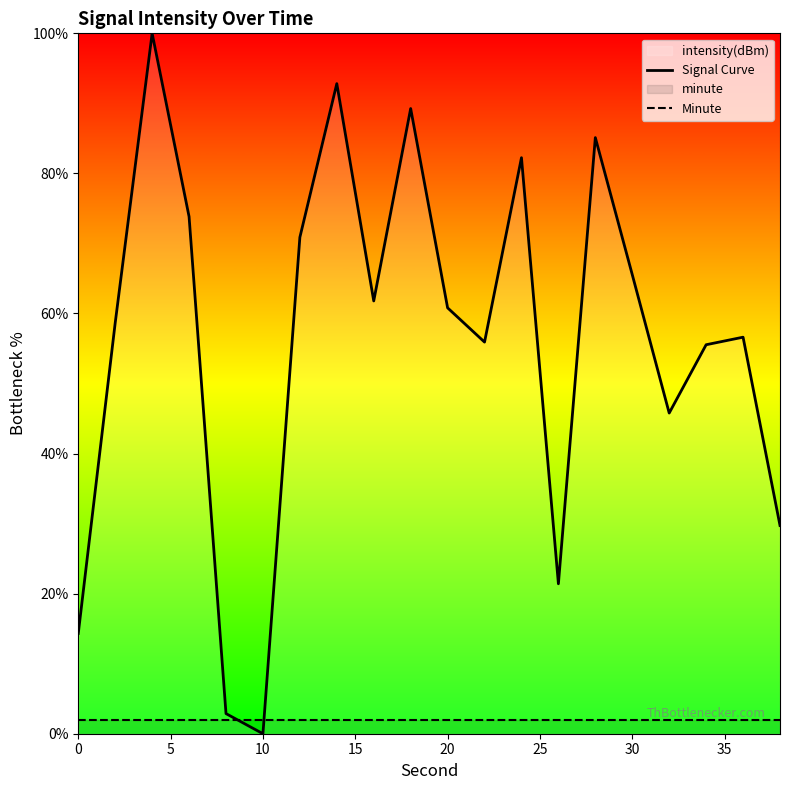

Which series has the widest spread of values?

Signal Curve